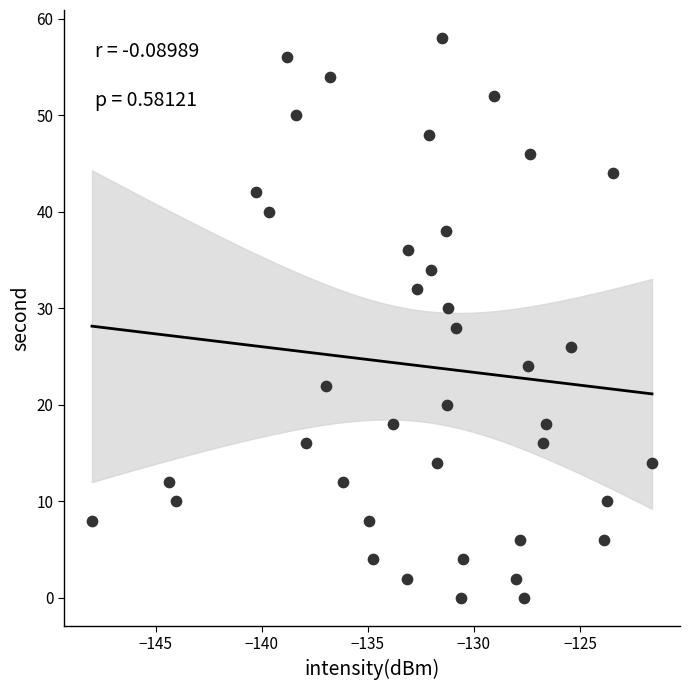

What is the range of Y values (max minus min)?

58